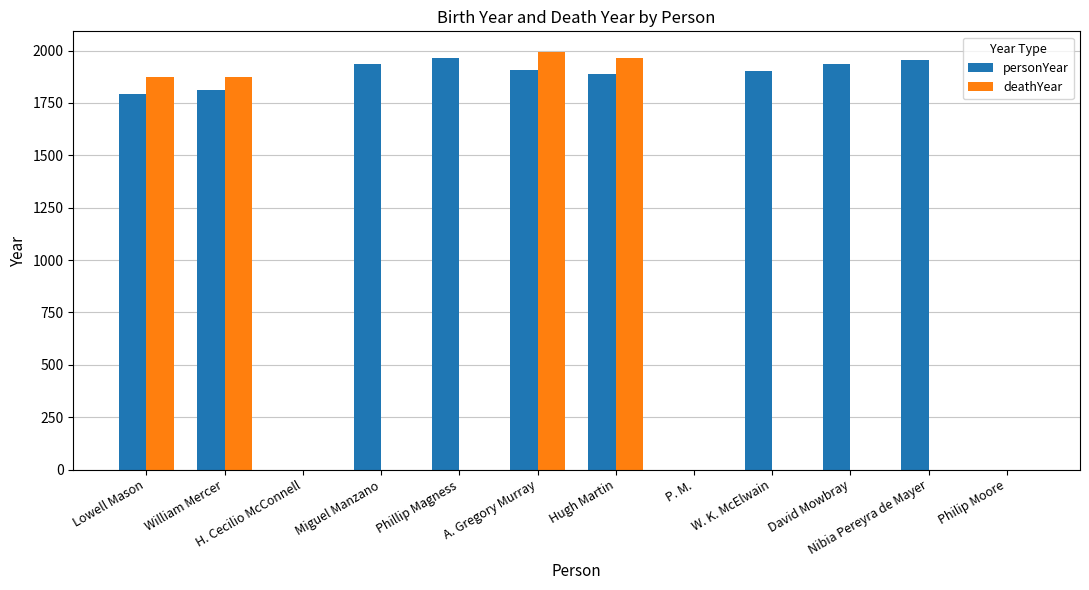

What is the sum of all deathYear values?

7701